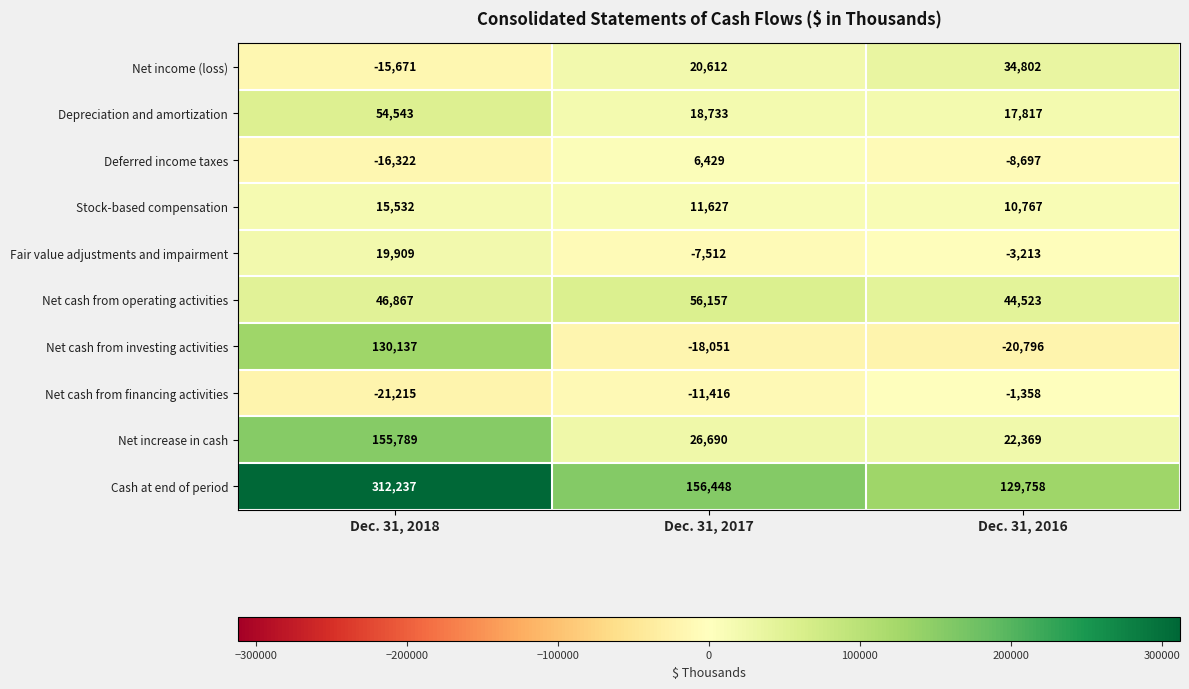

How many Stock-based compensation values are between 10767 and 15532?

3